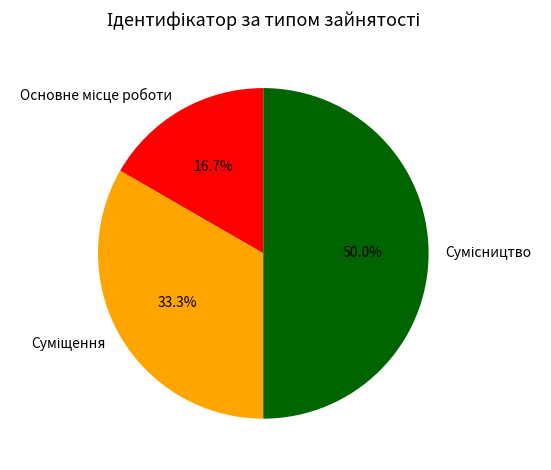

How many segments does this pie chart have?

3